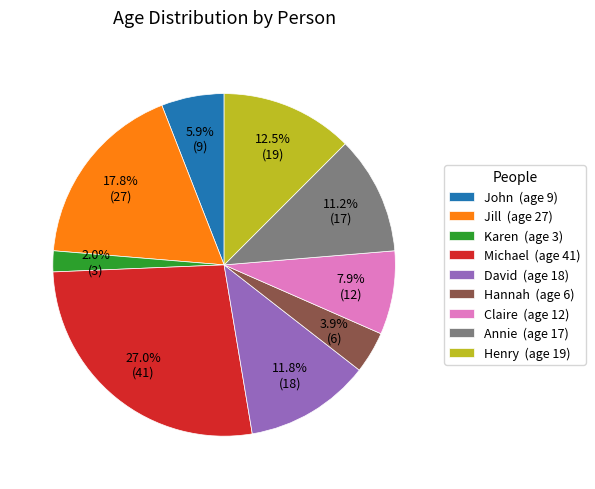

True or false: Hannah accounts for 4% of the total.

True